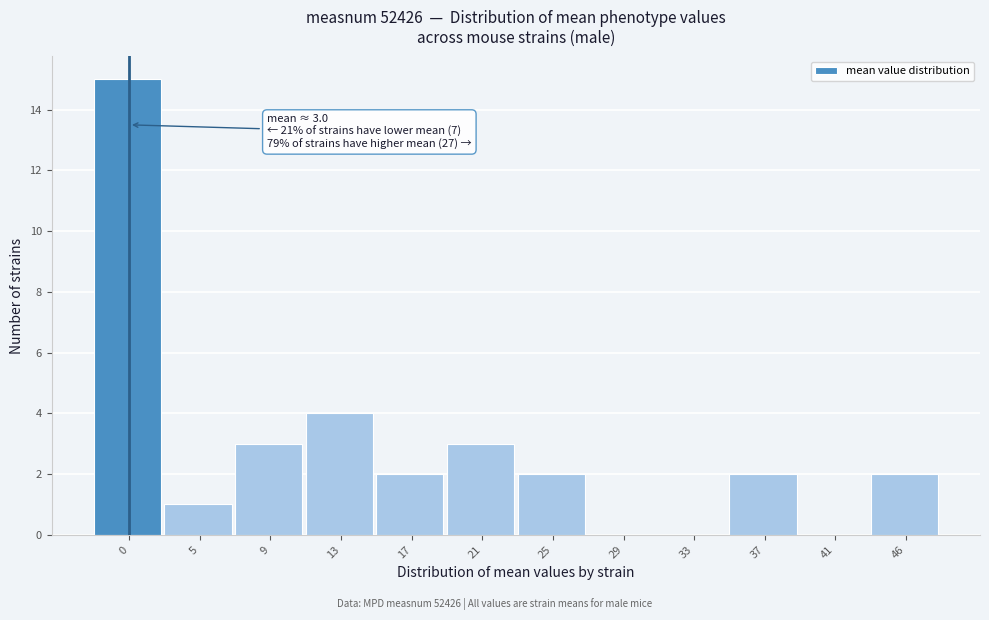

Reading left to right, extract all data points from this chart.

0=15	5=1	9=3	13=4	17=2	21=3	25=2	29=0	33=0	37=2	41=0	46=2